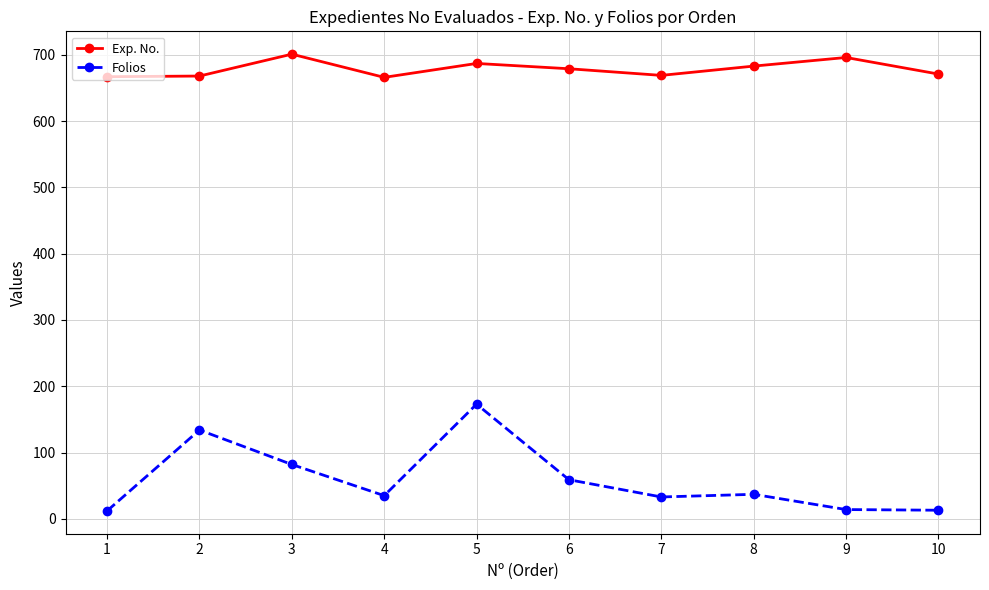

At 3, list the series in order from smallest to largest.

Folios, Exp. No.